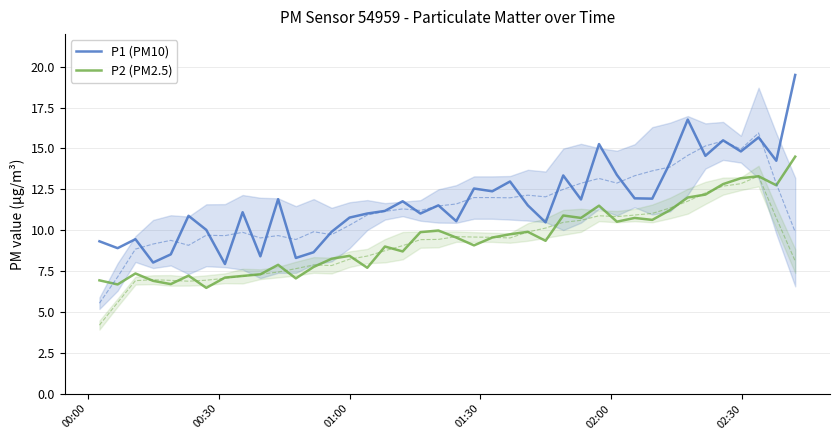

How many categories are shown in the chart?

40